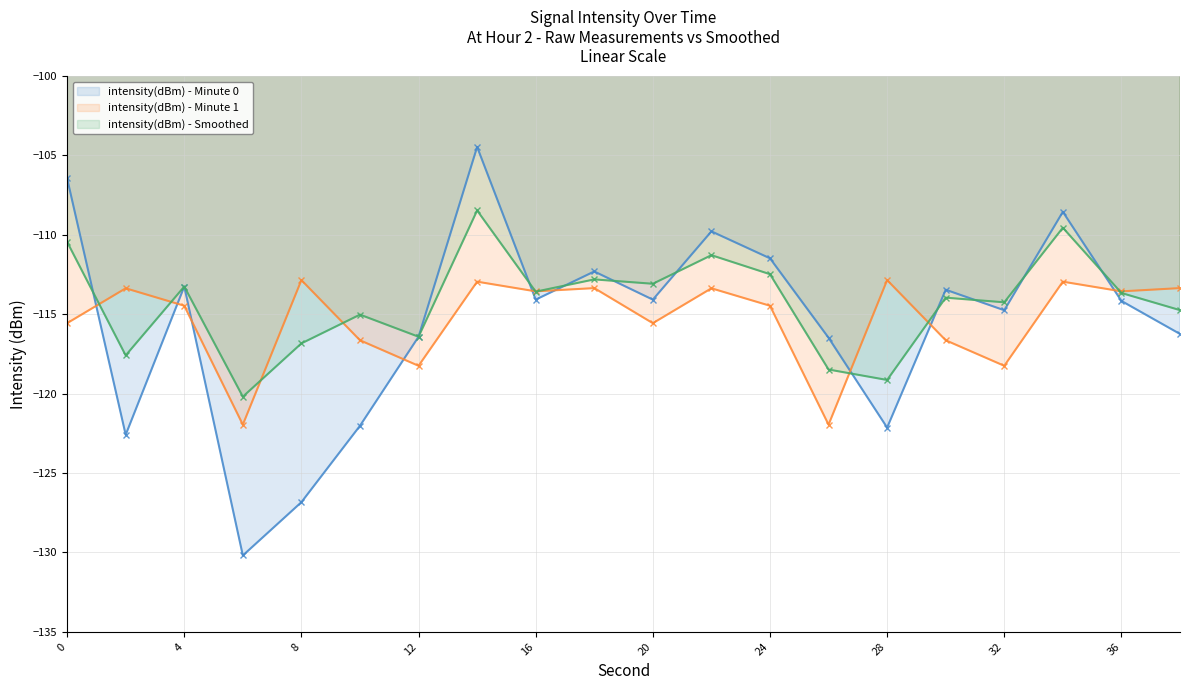

How many interior local peaks does the intensity(dBm) - Smoothed series have?

7